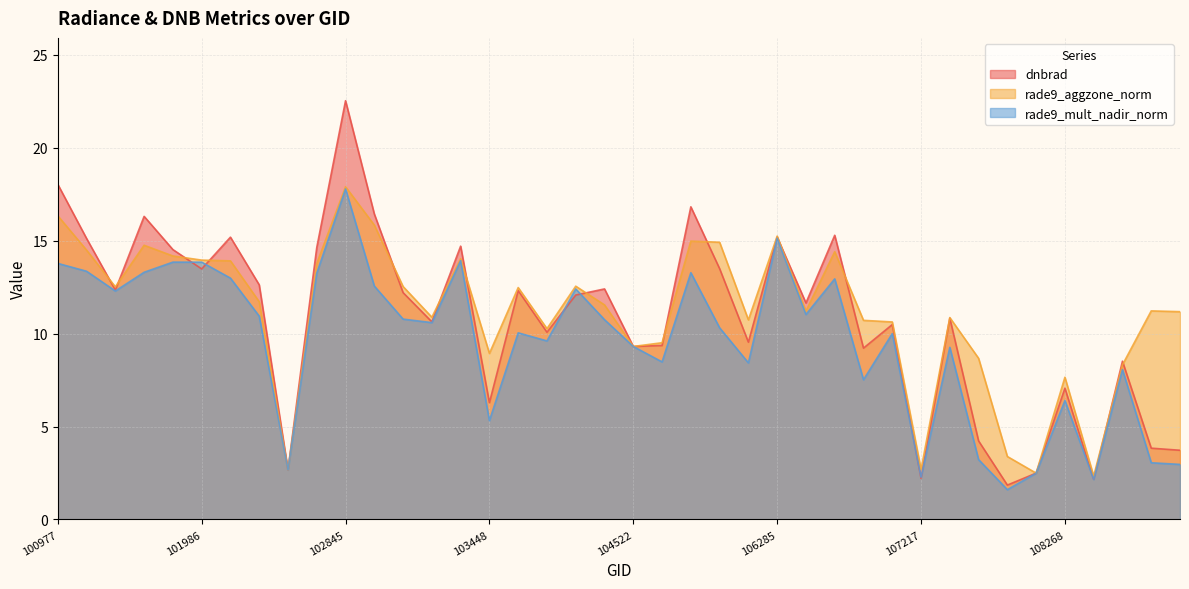

What is the difference between the maximum and minimum values in the dnbrad series?

20.7